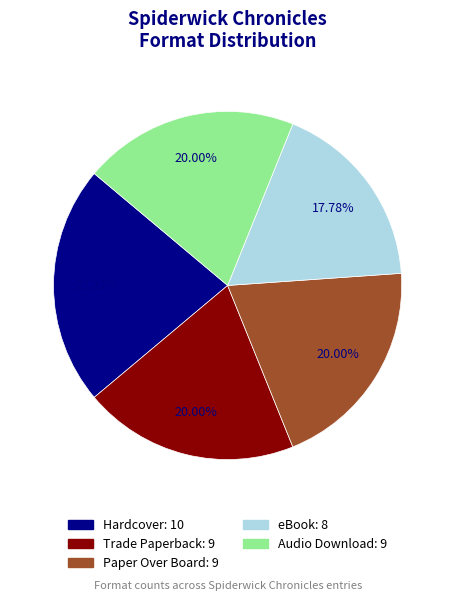

How many segments does this pie chart have?

5